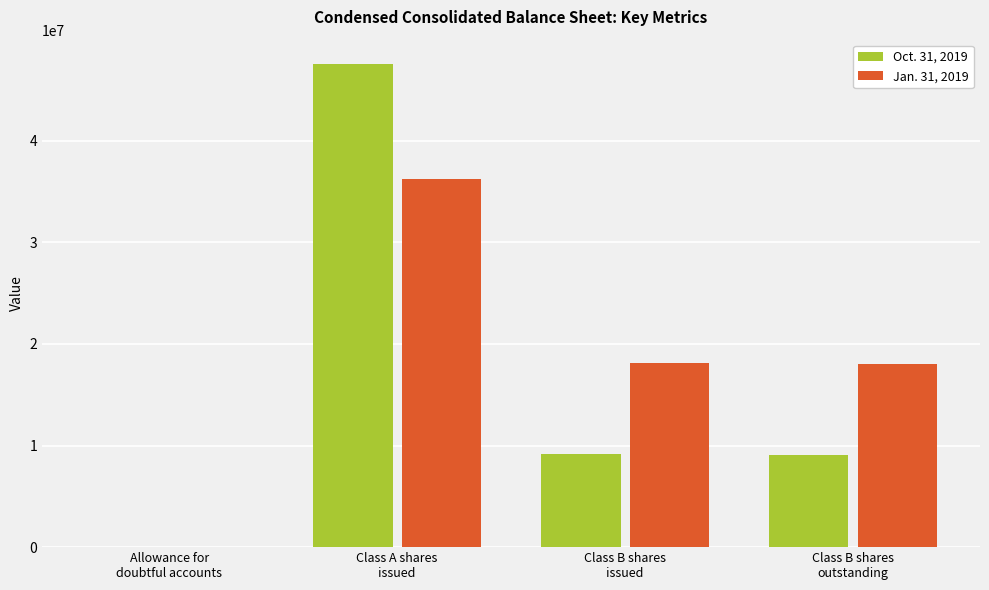

The value of Jan. 31, 2019 at Class B shares
outstanding is 27707337. True or false?

False